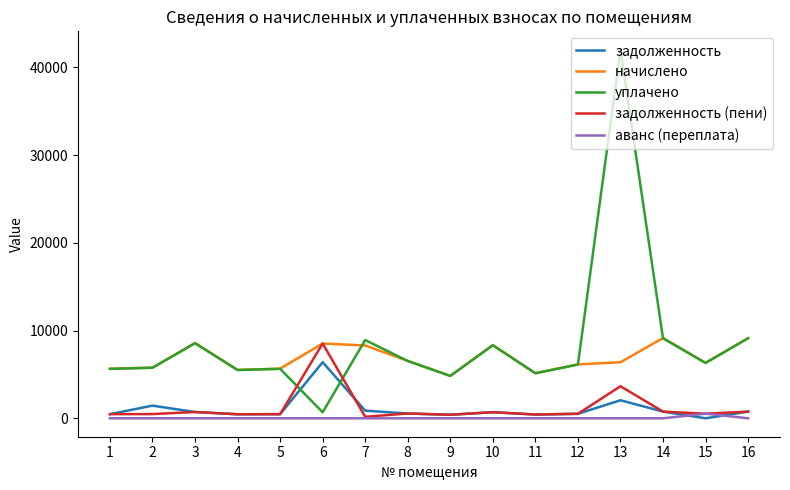

What is the difference between the maximum and second lowest values in the аванс (переплата) series?

527.0